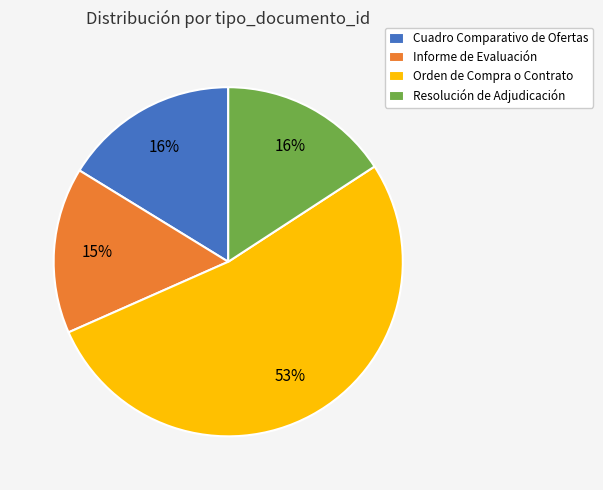

Combined, do Cuadro Comparativo de Ofertas and Informe de Evaluación account for over 50%?

No